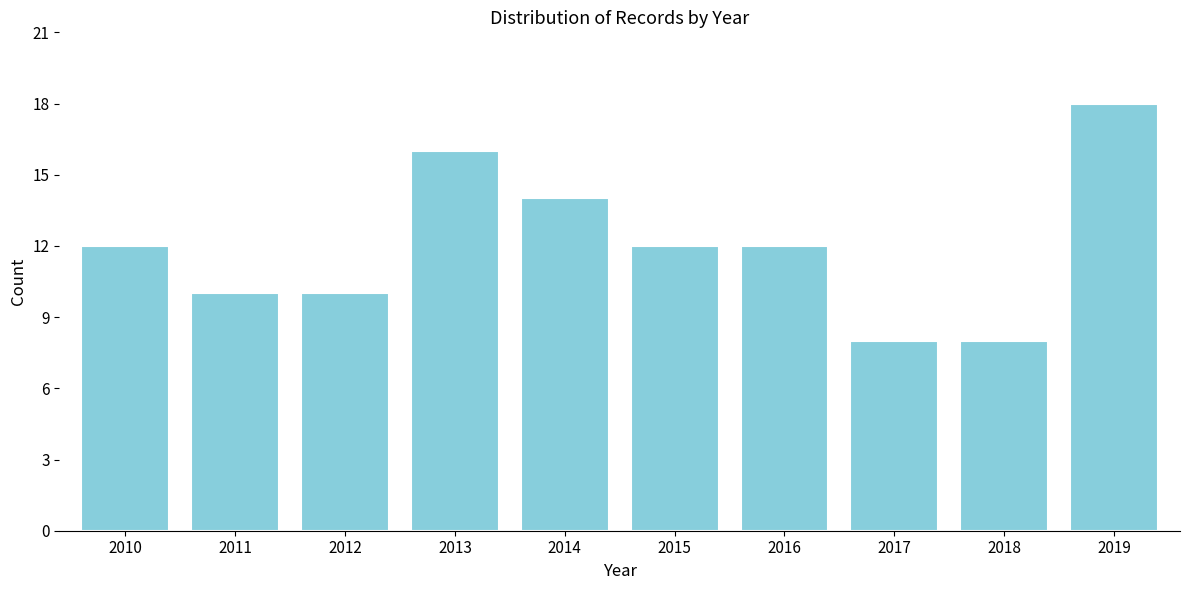

Reading right to left, what are all the values shown in this chart?

18	8	8	12	12	14	16	10	10	12